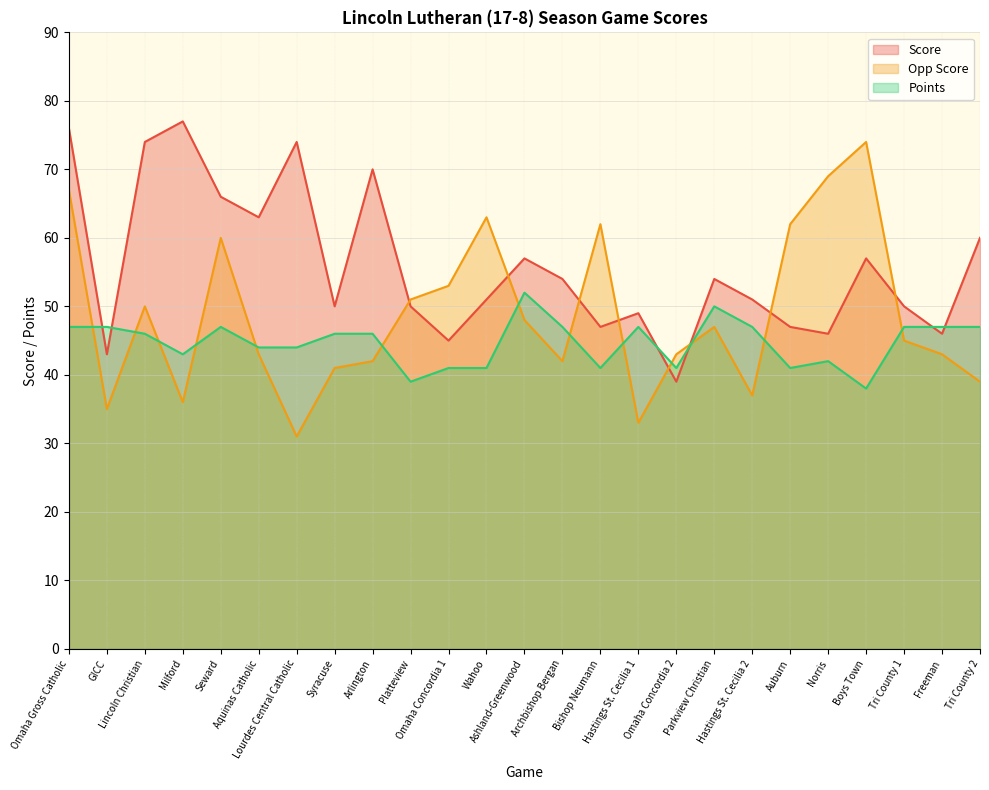

What is the average value of the Score series?

56